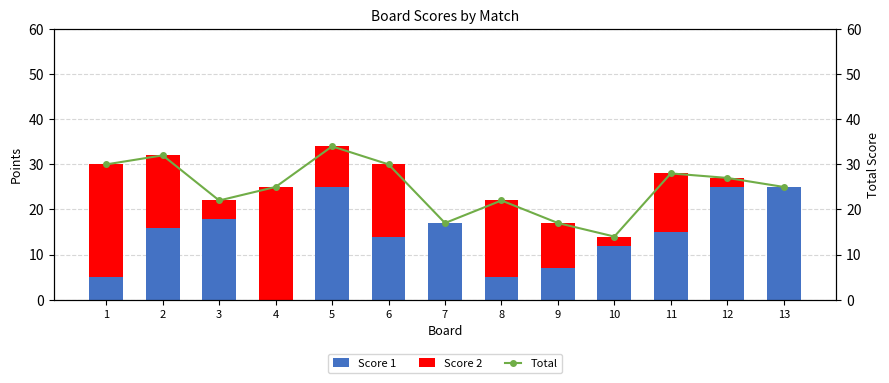

What is the average value of the Total series?

25